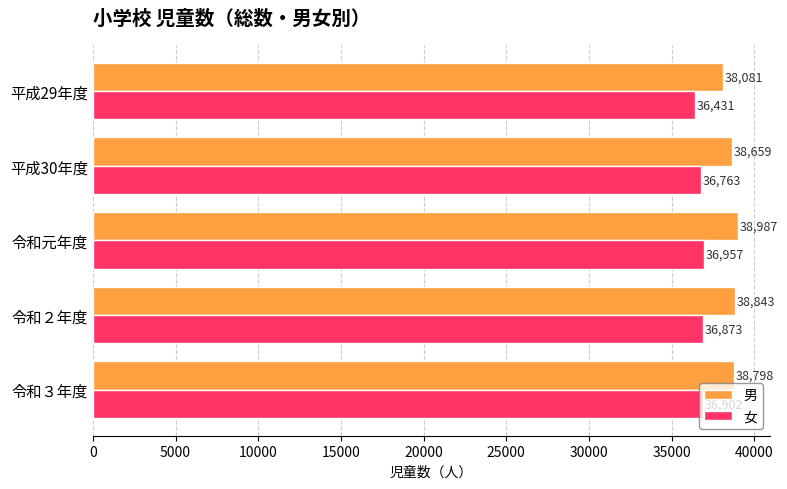

The value of 男 at 令和２年度 is 18698. True or false?

False